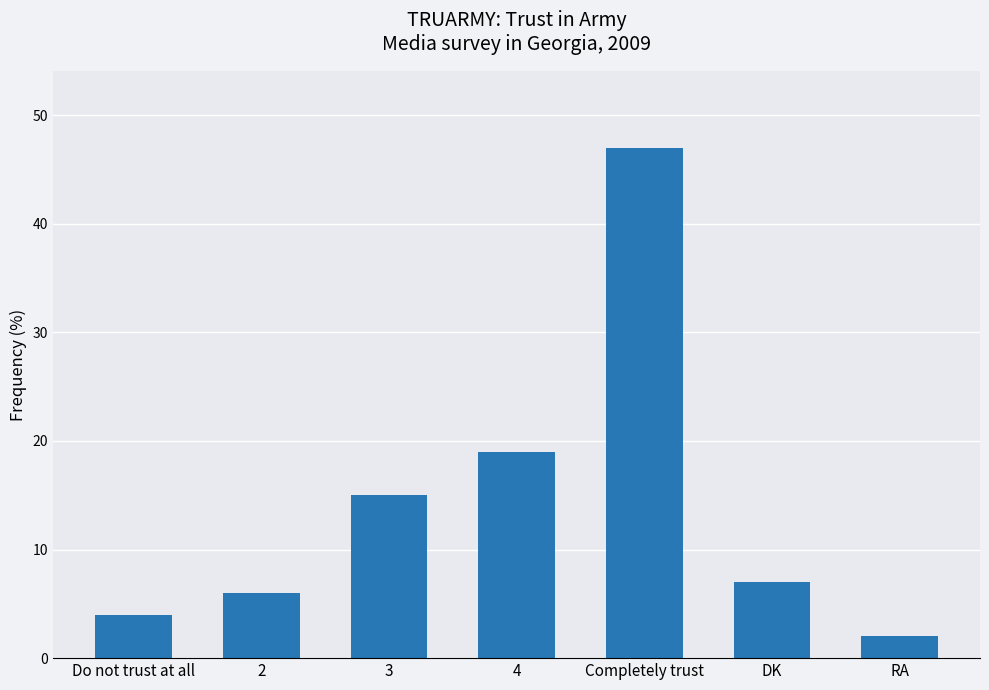

Reading left to right, transcribe all the data shown in this chart.

Do not trust at all=4	2=6	3=15	4=19	Completely trust=47	DK=7	RA=2